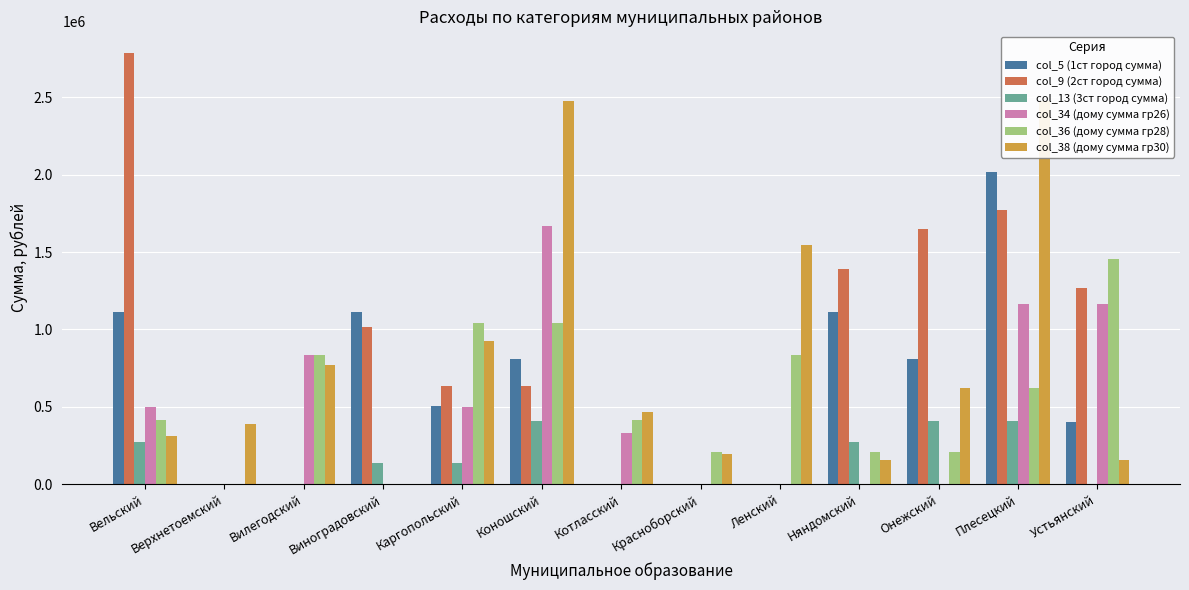

Reading right to left, list all the values displayed in this chart.

col_5 (1ст город сумма): Устьянский=403548	Плесецкий=2017740	Онежский=807096	Няндомский=1109757	Ленский=0	Красноборский=0	Котласский=0	Коношский=807096	Каргопольский=504435	Виноградовский=1109757	Вилегодский=0	Верхнетоемский=0	Вельский=1109757
col_9 (2ст город сумма): Устьянский=1266680	Плесецкий=1773352	Онежский=1646684	Няндомский=1393348	Ленский=0	Красноборский=0	Котласский=0	Коношский=633340	Каргопольский=633340	Виноградовский=1013344	Вилегодский=0	Верхнетоемский=0	Вельский=2786696
col_13 (3ст город сумма): Устьянский=0	Плесецкий=406299	Онежский=406299	Няндомский=270866	Ленский=0	Красноборский=0	Котласский=0	Коношский=406299	Каргопольский=135433	Виноградовский=135433	Вилегодский=0	Верхнетоемский=0	Вельский=270866
col_34 (дому сумма гр26): Устьянский=1165850	Плесецкий=1165850	Онежский=0	Няндомский=0	Ленский=0	Красноборский=0	Котласский=333100	Коношский=1665500	Каргопольский=499650	Виноградовский=0	Вилегодский=832748	Верхнетоемский=0	Вельский=499650
col_36 (дому сумма гр28): Устьянский=1457309	Плесецкий=624561	Онежский=208187	Няндомский=208187	Ленский=832748	Красноборский=208187	Котласский=416374	Коношский=1040935	Каргопольский=1040935	Виноградовский=0	Вилегодский=832748	Верхнетоемский=0	Вельский=416374
col_38 (дому сумма гр30): Устьянский=154653	Плесецкий=2474448	Онежский=618612	Няндомский=154653	Ленский=1546536	Красноборский=193317	Котласский=463959	Коношский=2474448	Каргопольский=927918	Виноградовский=0	Вилегодский=773268	Верхнетоемский=386634	Вельский=309306